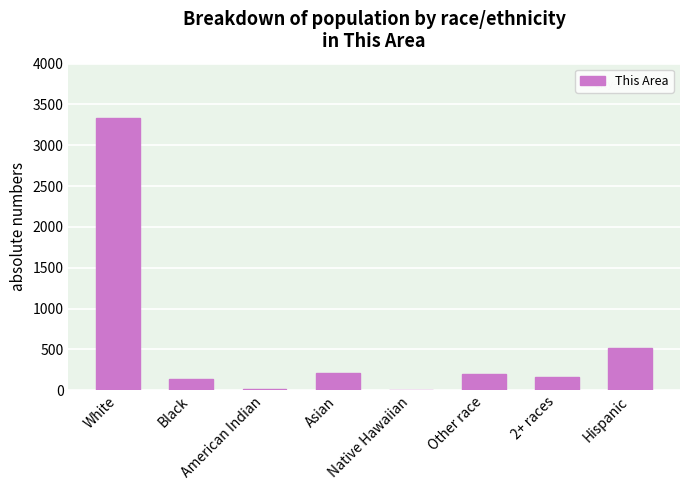

What is the sum of all values?

4582